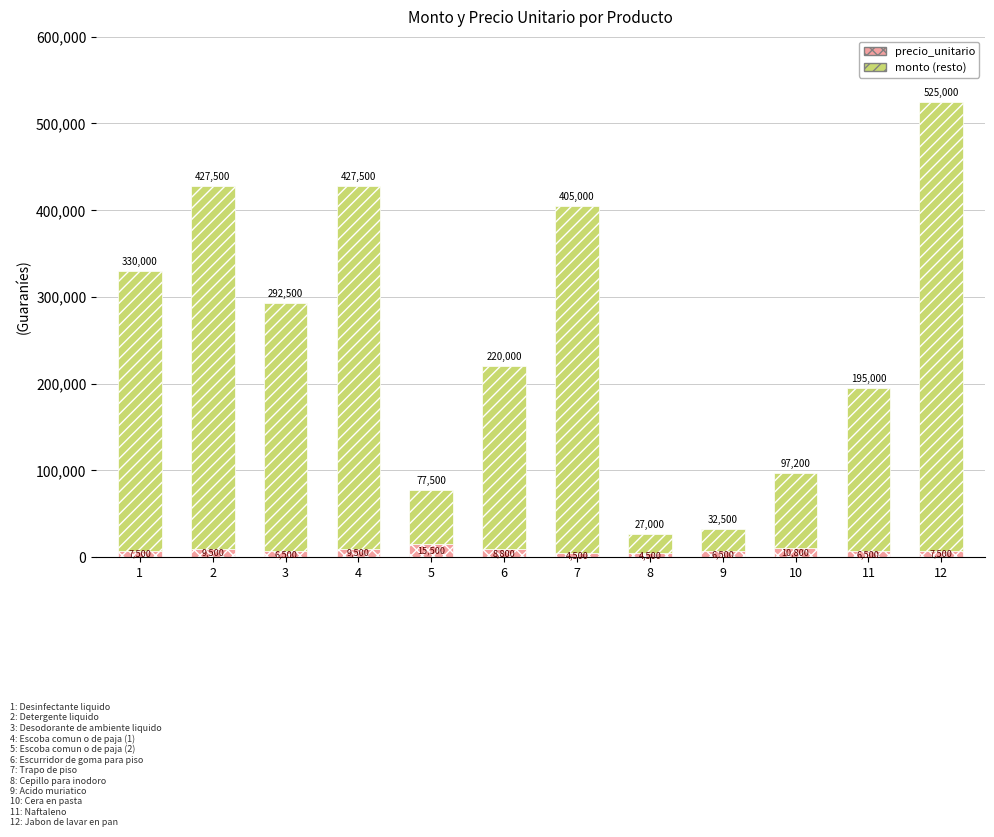

What are all the series names shown in the legend?

precio_unitario, monto (resto)